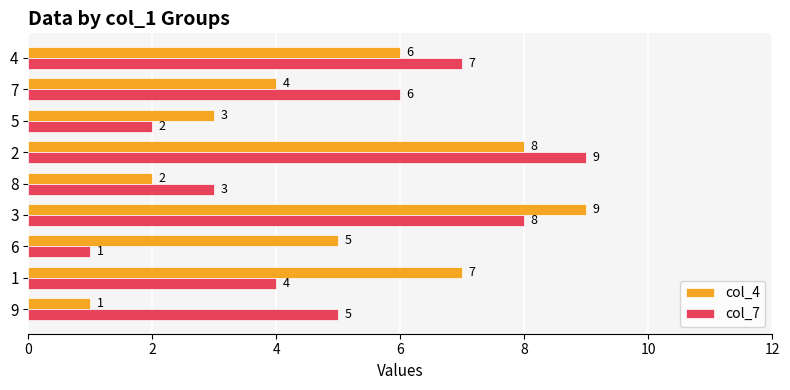

List the labels in order of col_4 value, largest first.

3, 2, 1, 4, 6, 7, 5, 8, 9